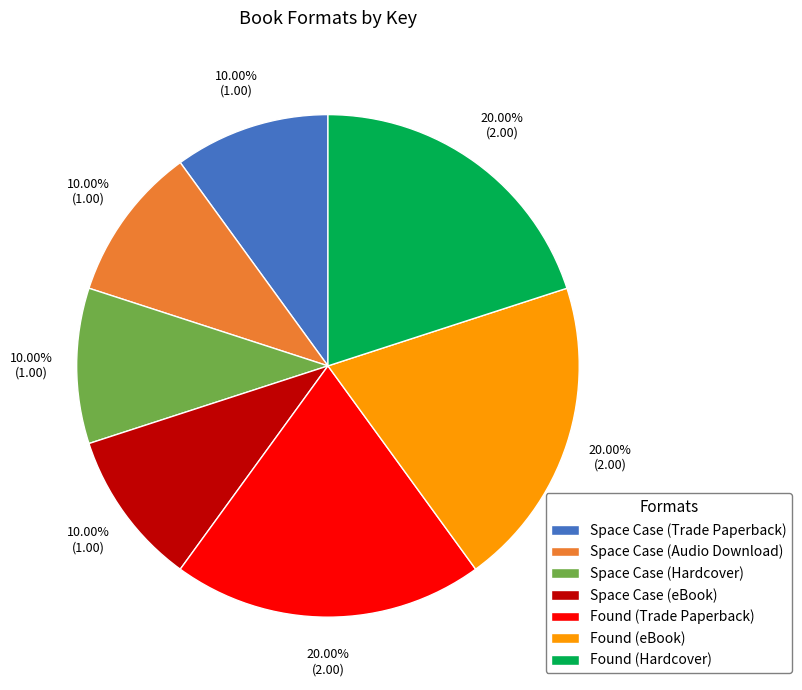

Count the number of slices in the pie.

7